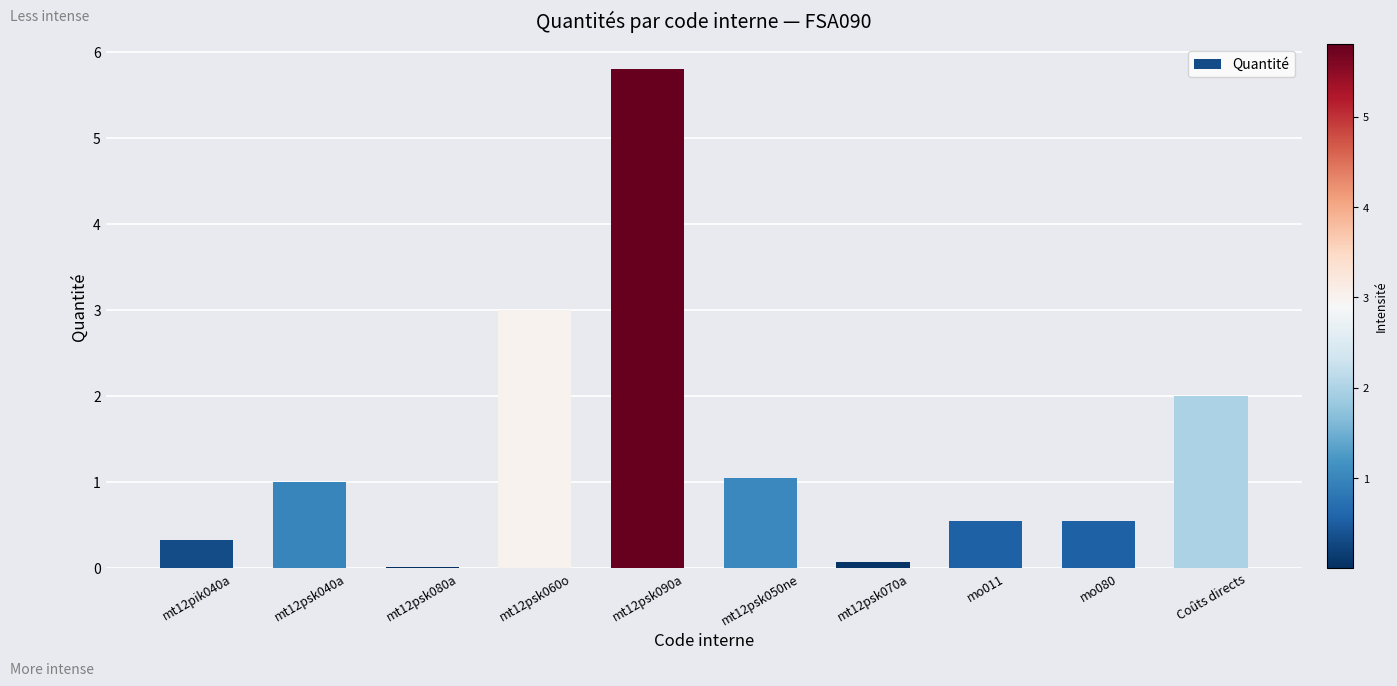

Which label corresponds to the largest value in the chart?

mt12psk090a